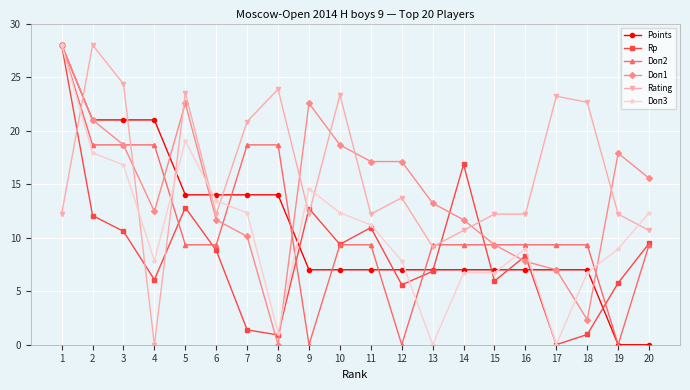

Between 2 and 8, which series saw the biggest shift?

Doп1